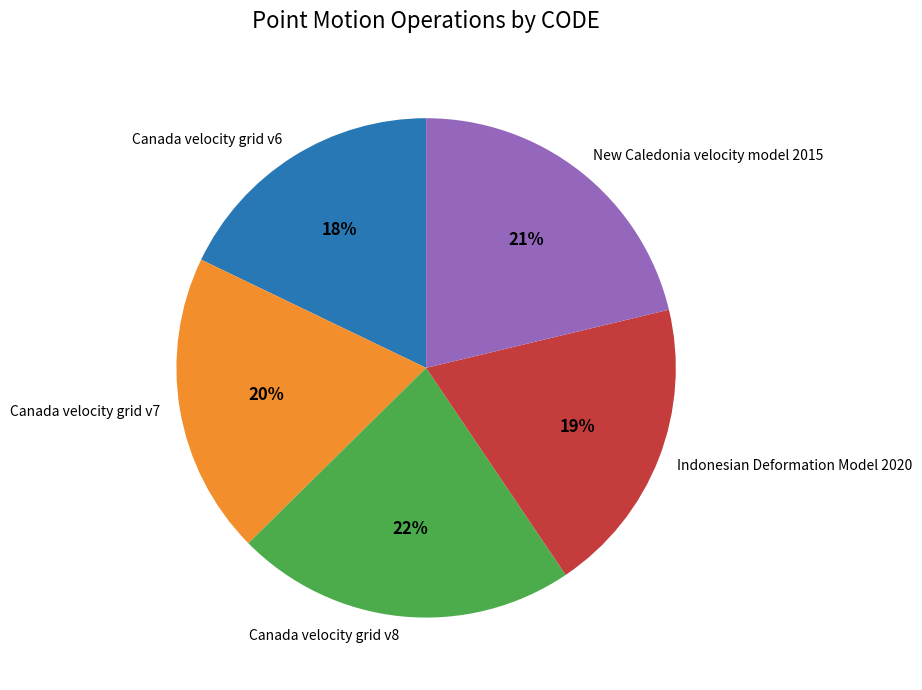

Which slice is the smallest?

Canada velocity grid v6